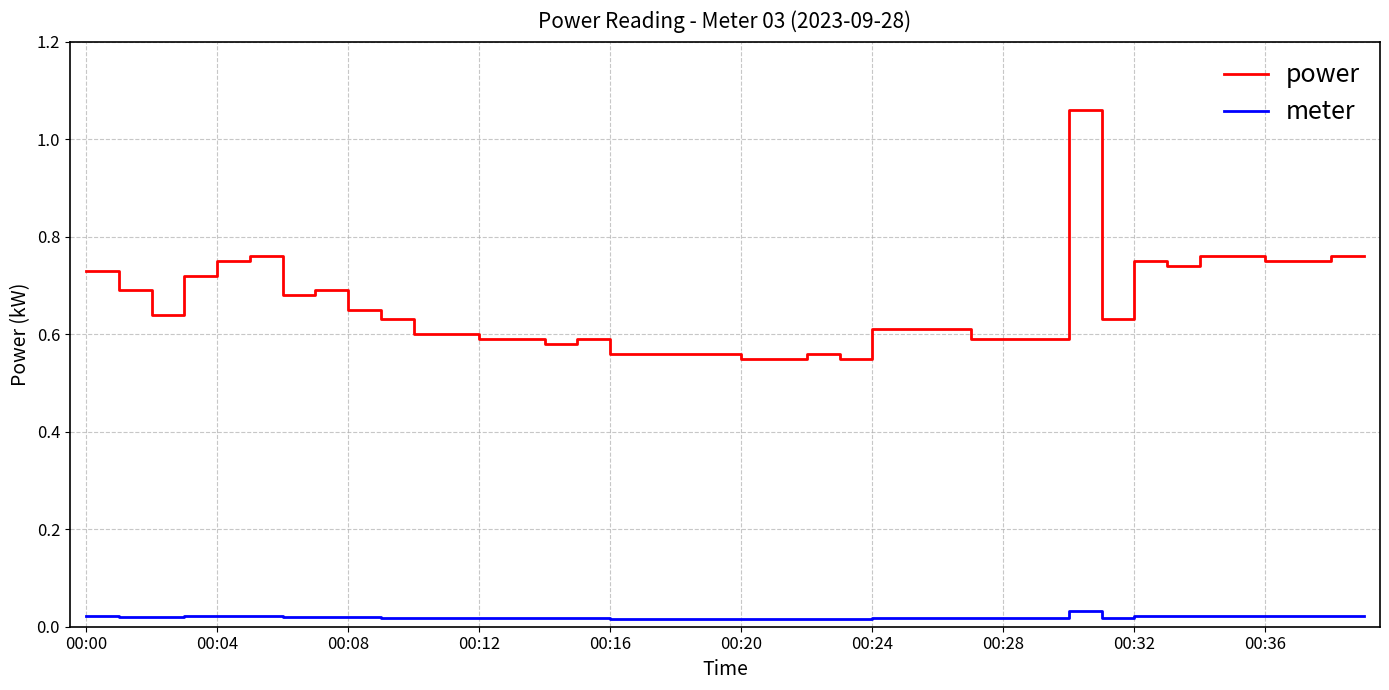

Which series has the widest spread of values?

power